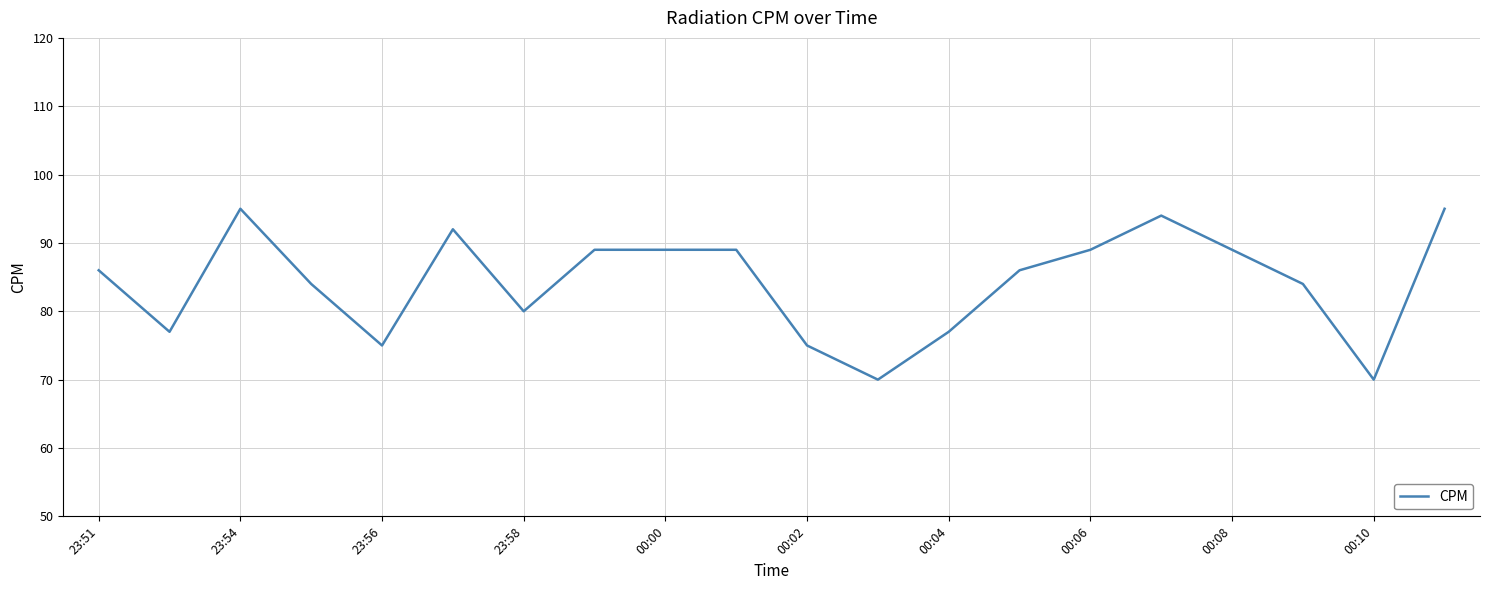

What is the maximum value shown in the chart?

95